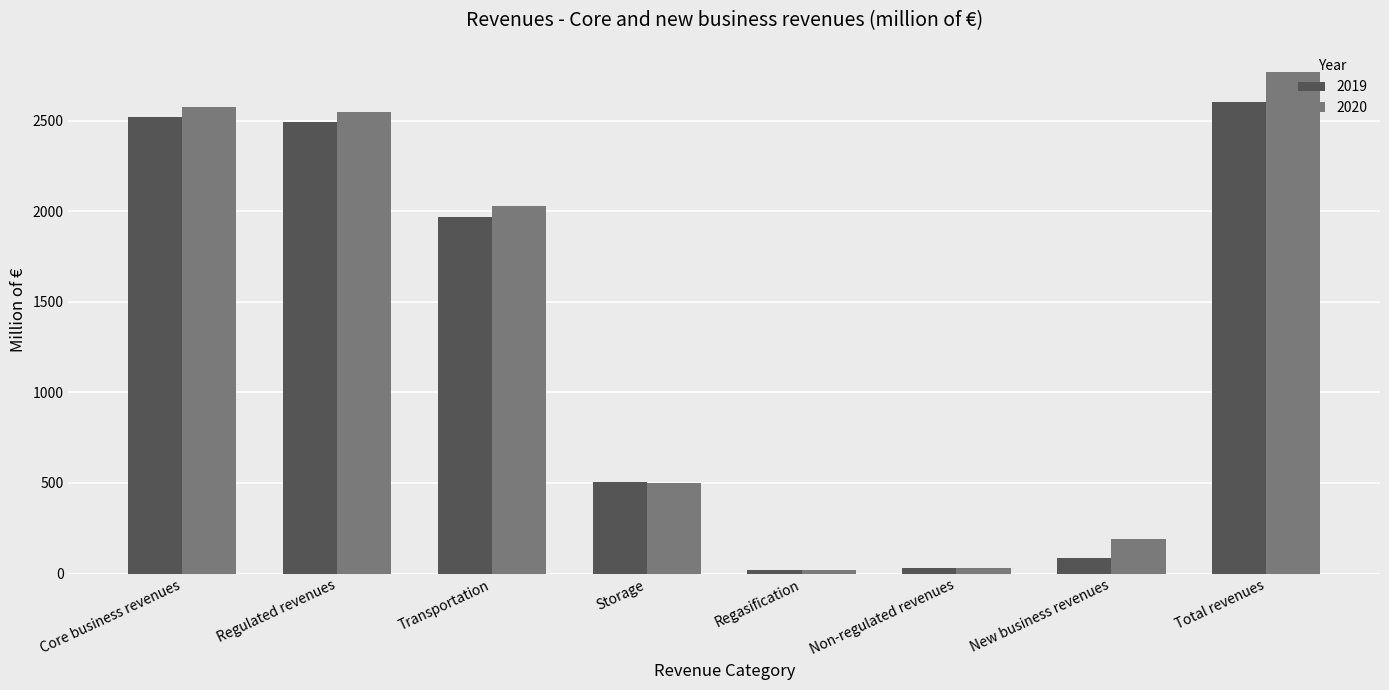

Which series has the largest range (max minus min)?

2020